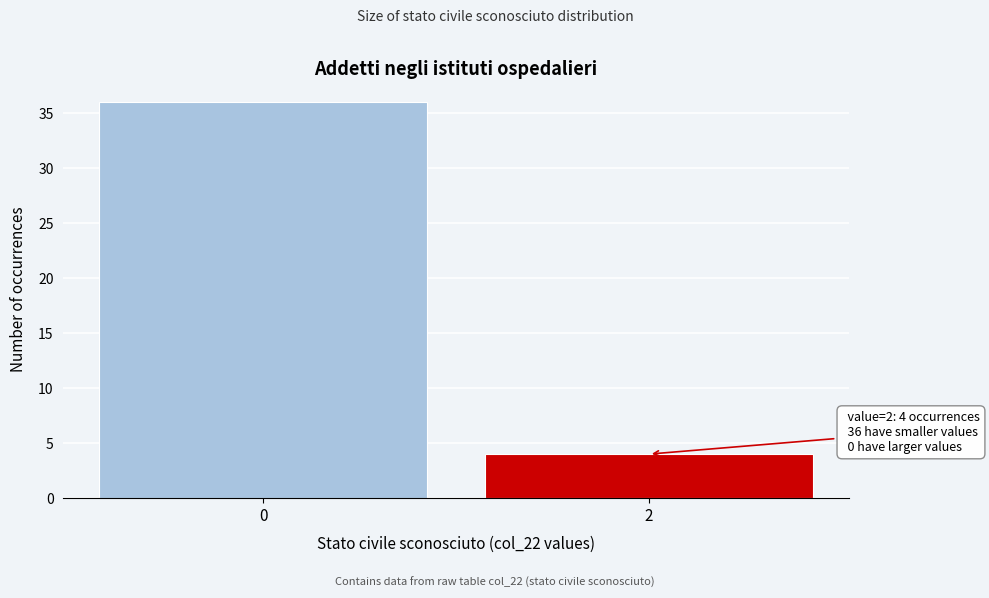

Reading left to right, what are all the values shown in this chart?

0=36	2=4